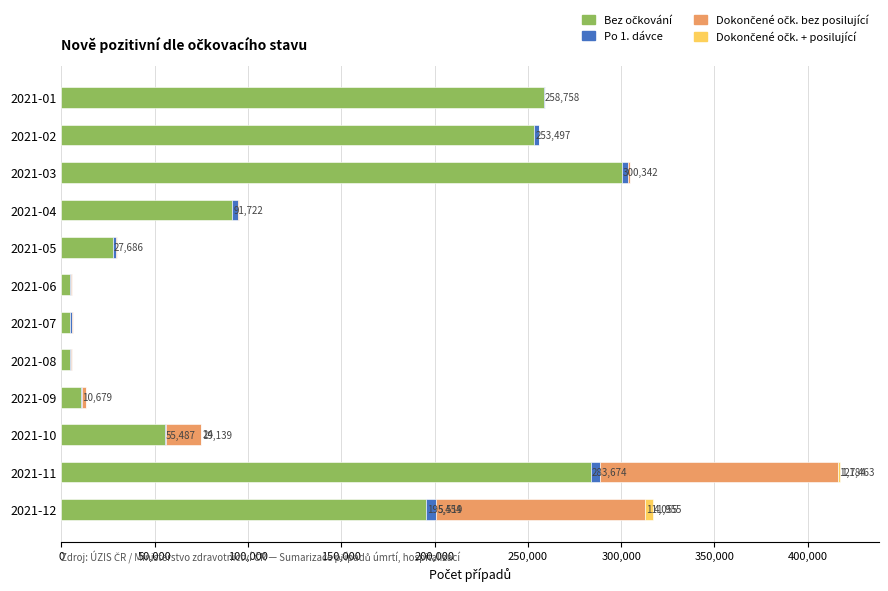

At which category is the sum across all series the highest?

2021-11